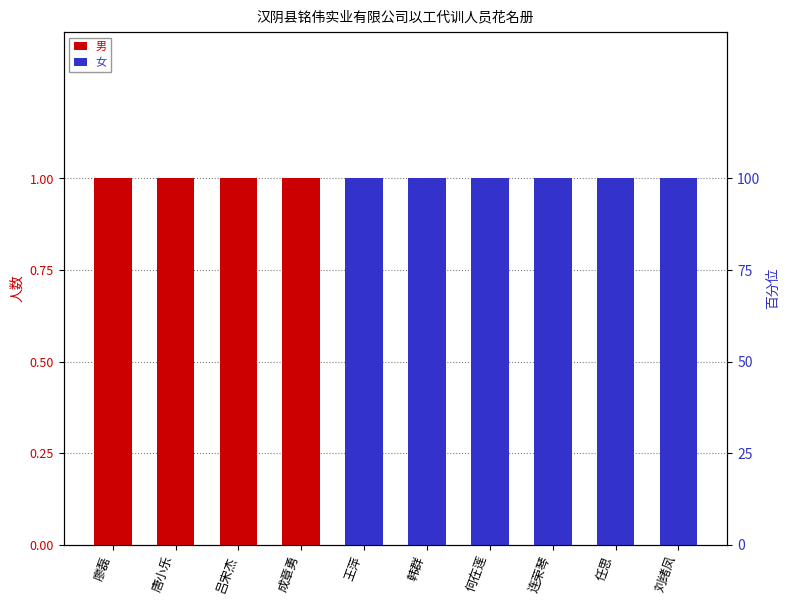

Are the bars grouped side by side (vs. stacked)?

Yes